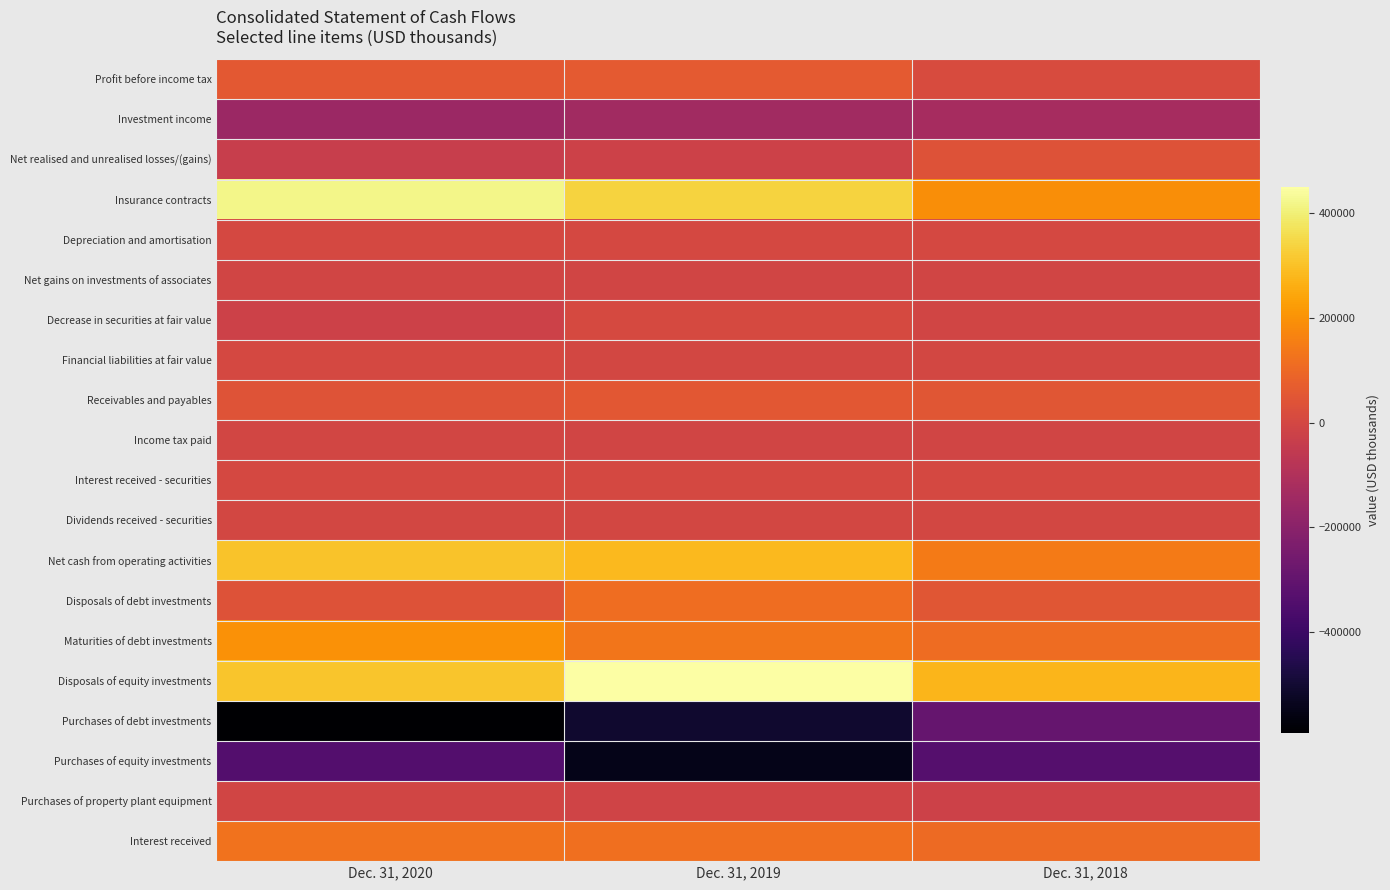

At how many categories does at least one series exceed 10093?

3